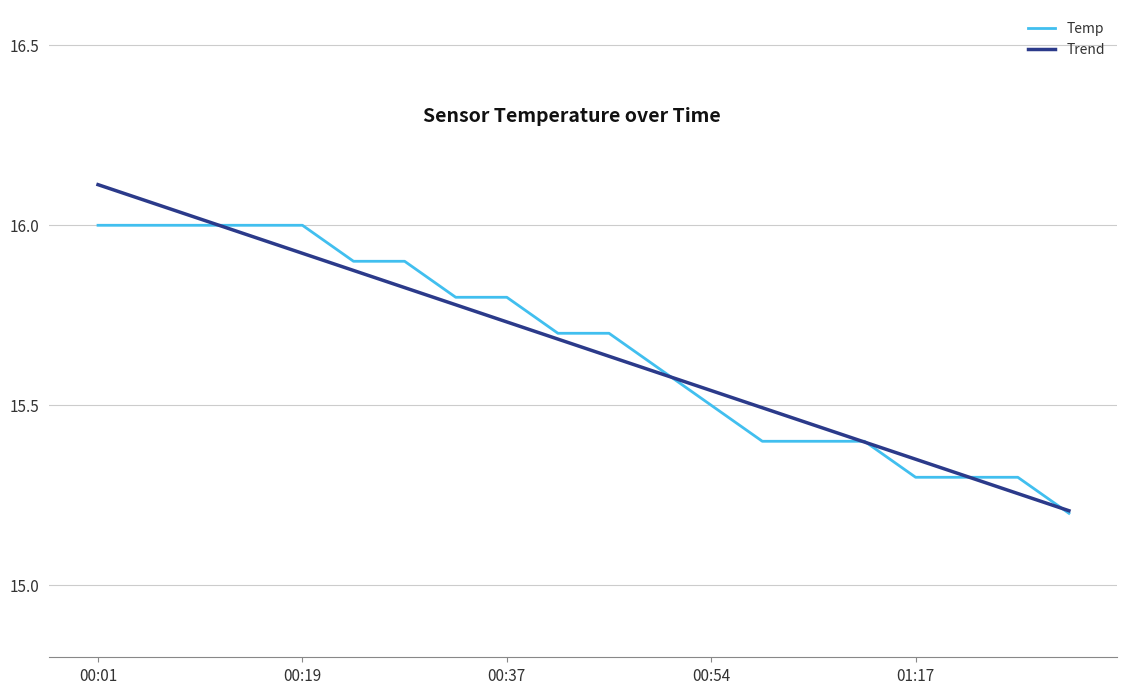

At how many categories does at least one series exceed 15?

20